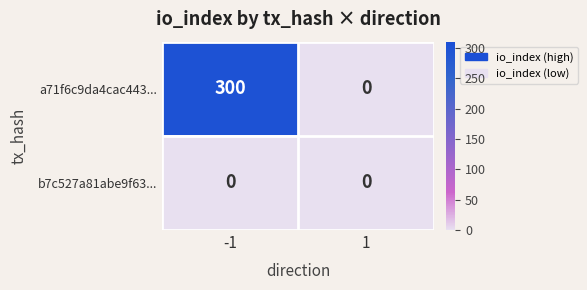

List the series in order of their peak value, highest first.

a71f6c9da4cac443..., b7c527a81abe9f63...